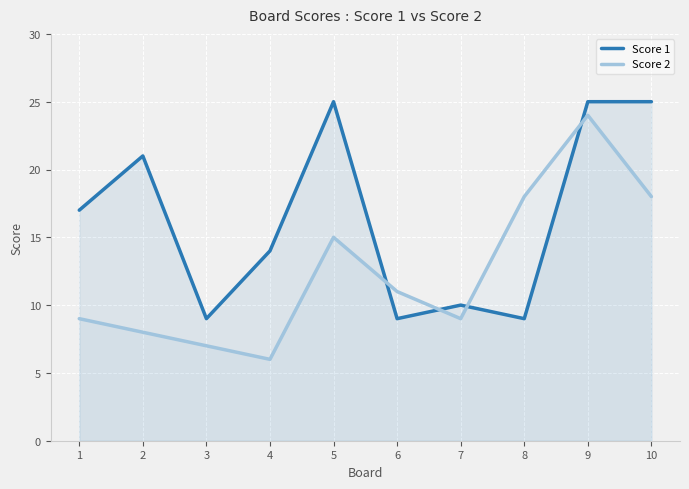

At 5, list the series in order from largest to smallest.

Score 1, Score 2